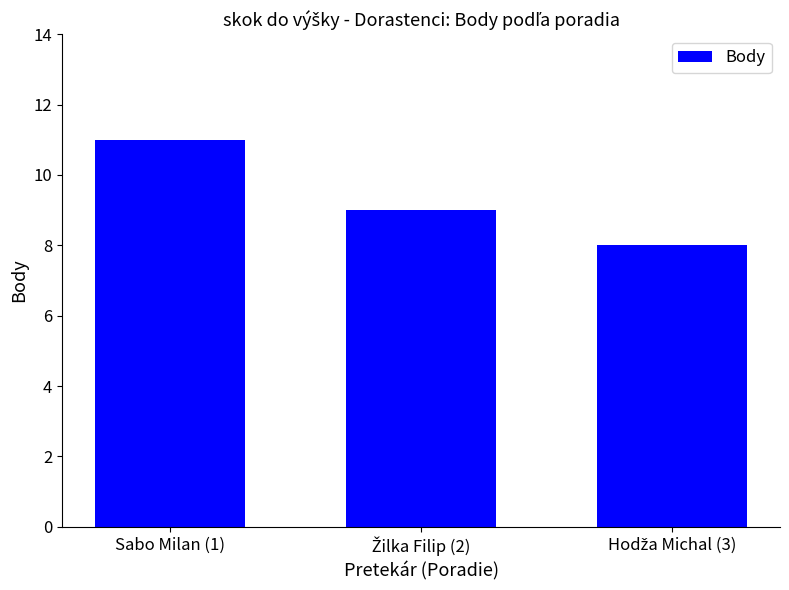

What is the sum of all values?

28